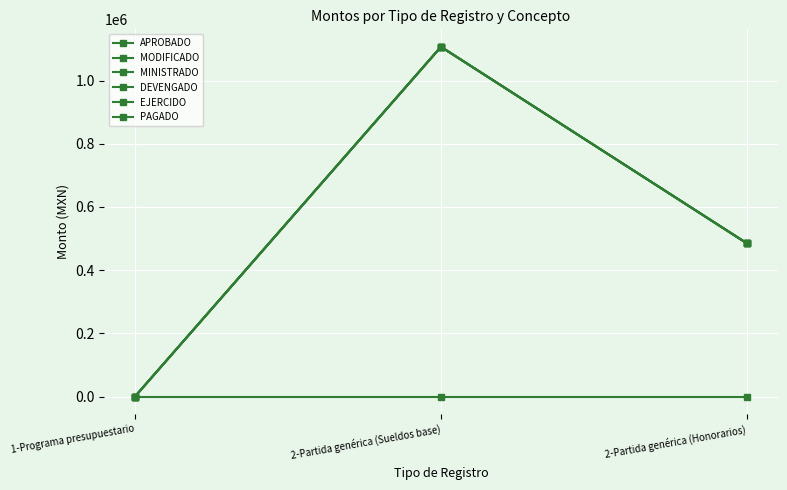

Reading left to right, extract all data points from this chart.

APROBADO: 0.0	0.0	0.0
MODIFICADO: 0.0	1106581.0	484662.5
MINISTRADO: 0.0	1106581.0	484662.5
DEVENGADO: 0.0	1106581.0	484662.5
EJERCIDO: 0.0	1106581.0	484662.5
PAGADO: 0.0	1106581.0	484662.5